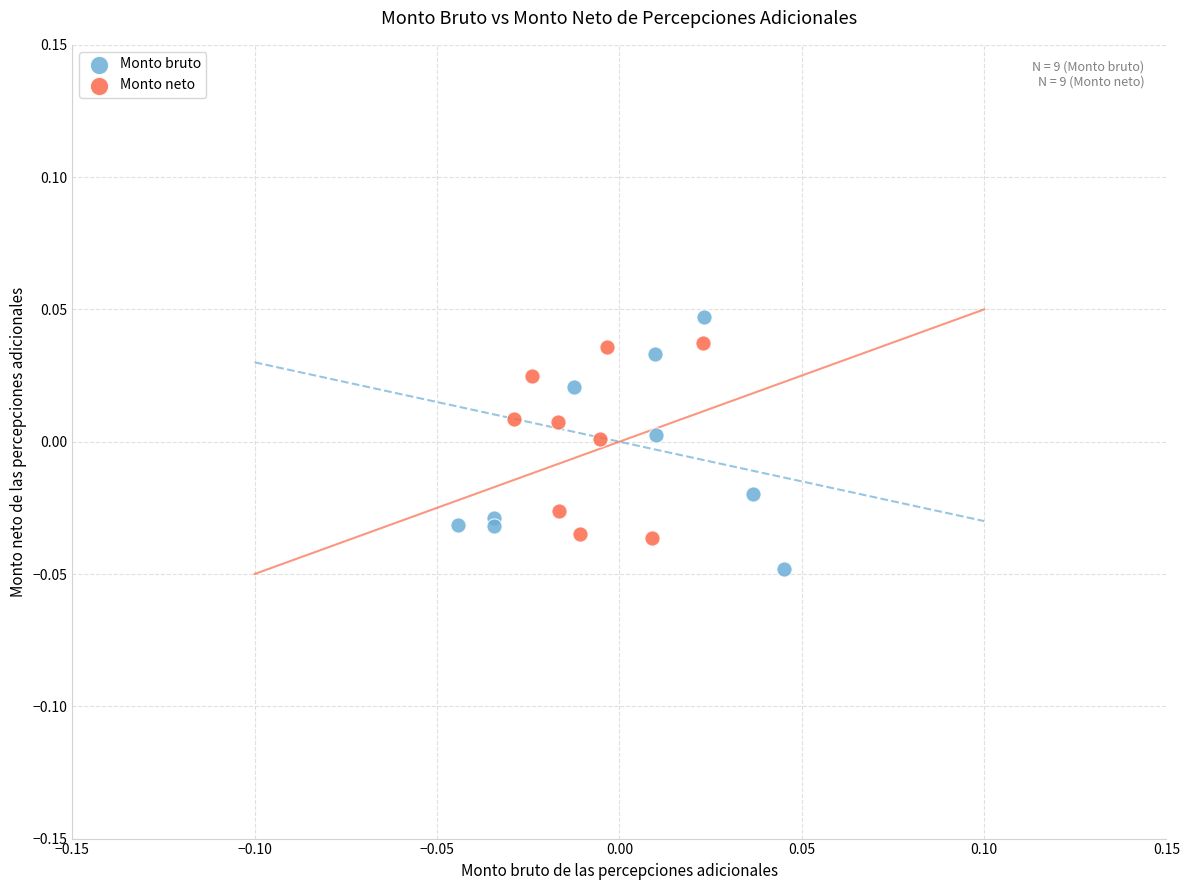

What are all the series names shown in the legend?

Monto bruto, Monto neto